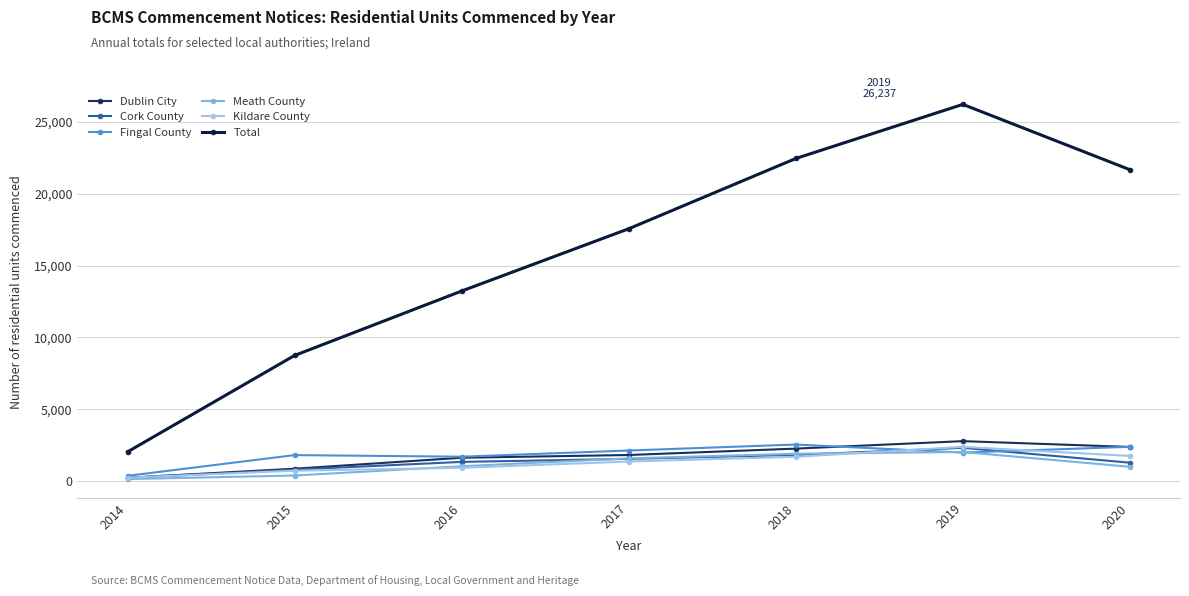

What are all the series names shown in the legend?

Dublin City, Cork County, Fingal County, Meath County, Kildare County, Total